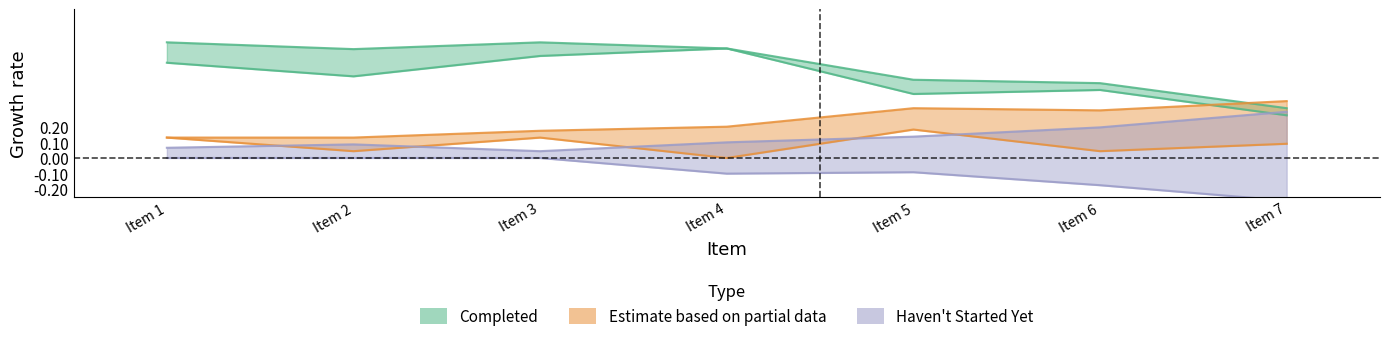

At how many categories does at least one series exceed 0?

7